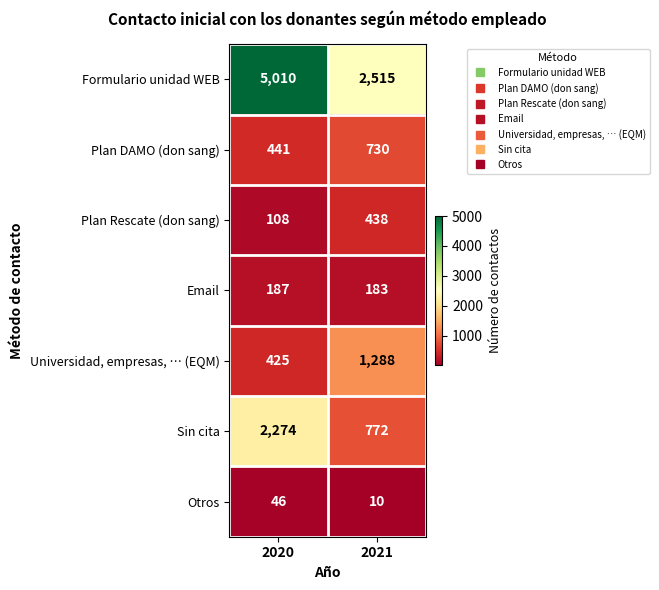

Which series has the largest range (max minus min)?

Formulario unidad WEB